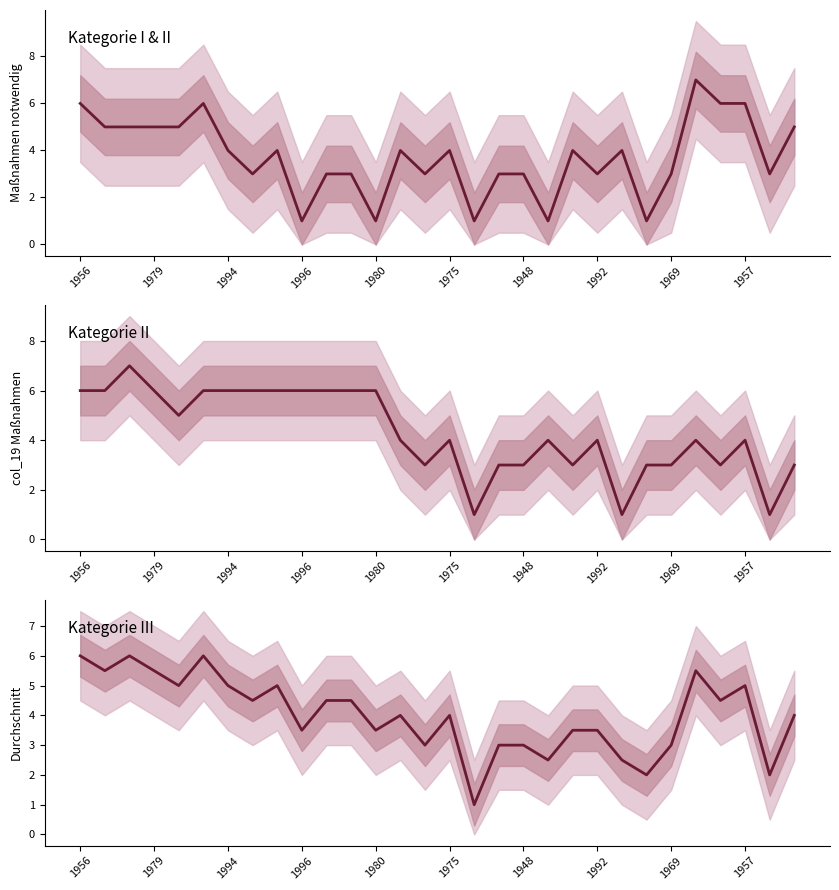

What is the difference between the maximum and minimum values in the Kategorie I & II series?

6.0